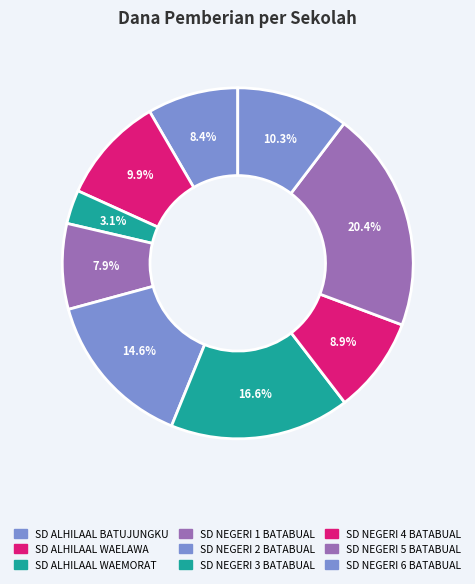

True or false: SD NEGERI 1 BATABUAL accounts for 22% of the total.

False